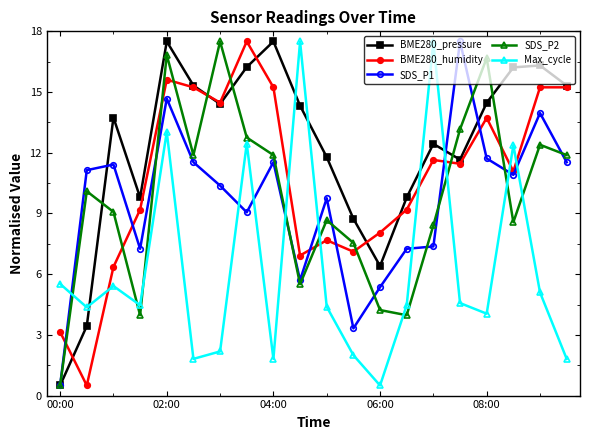

What is the highest value of the Max_cycle series?

17.5